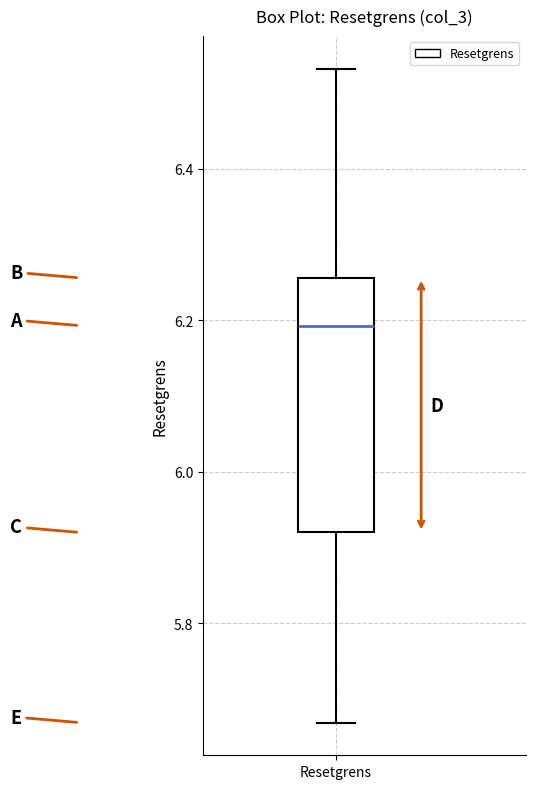

Transcribe this box plot: give where the median line is, the range the box spans, and where the two whiskers end, as read against the y-axis. The values are not printed on the chart, so give them approximately, as read against the axis.

median 6.20, box 5.92 to 6.26, whiskers 5.66 to 6.54